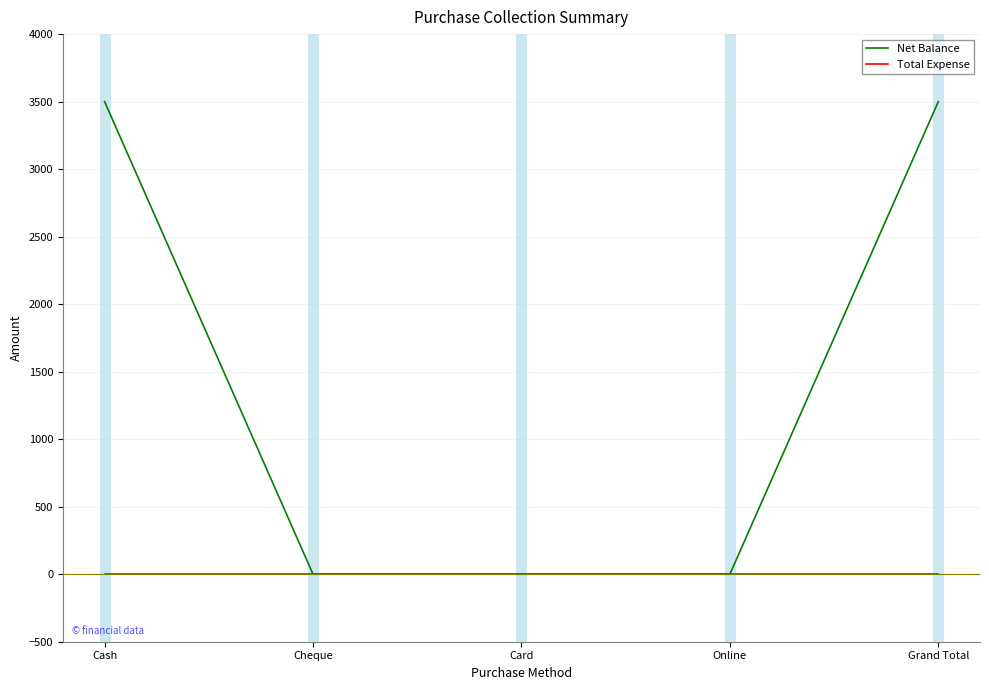

List the series in order of their overall mean, lowest first.

Total Expense, Net Balance